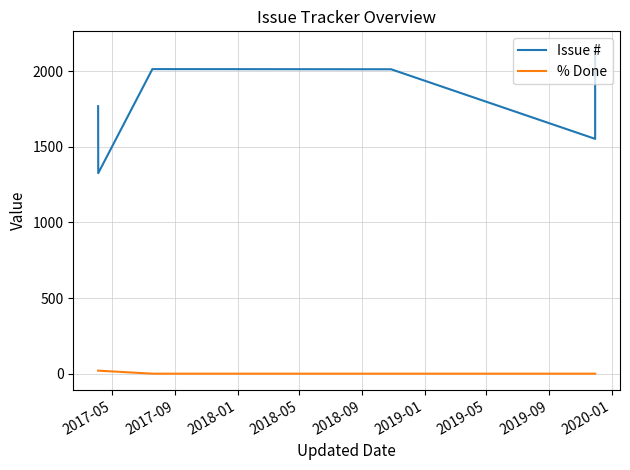

True or false: % Done and Issue # intersect in this chart.

False